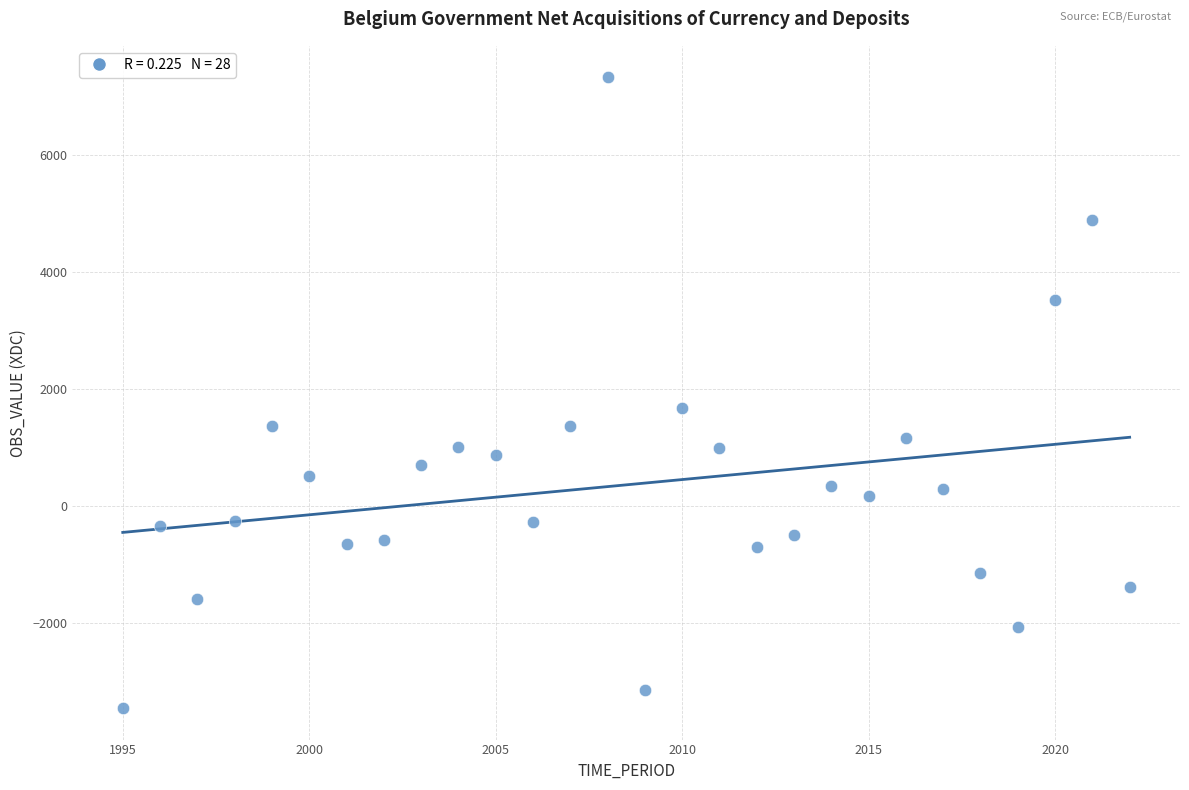

What is the range of X values (max minus min)?

27.0